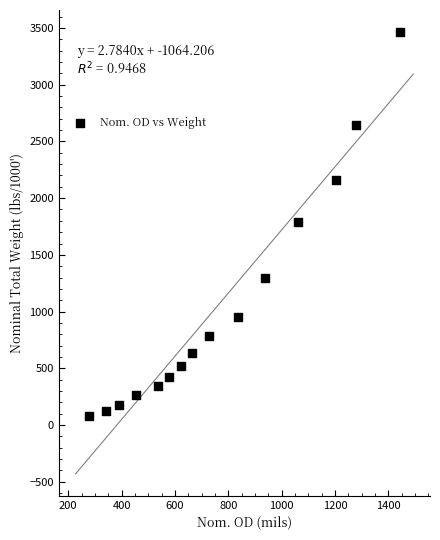

What is the range of X values (max minus min)?

1165